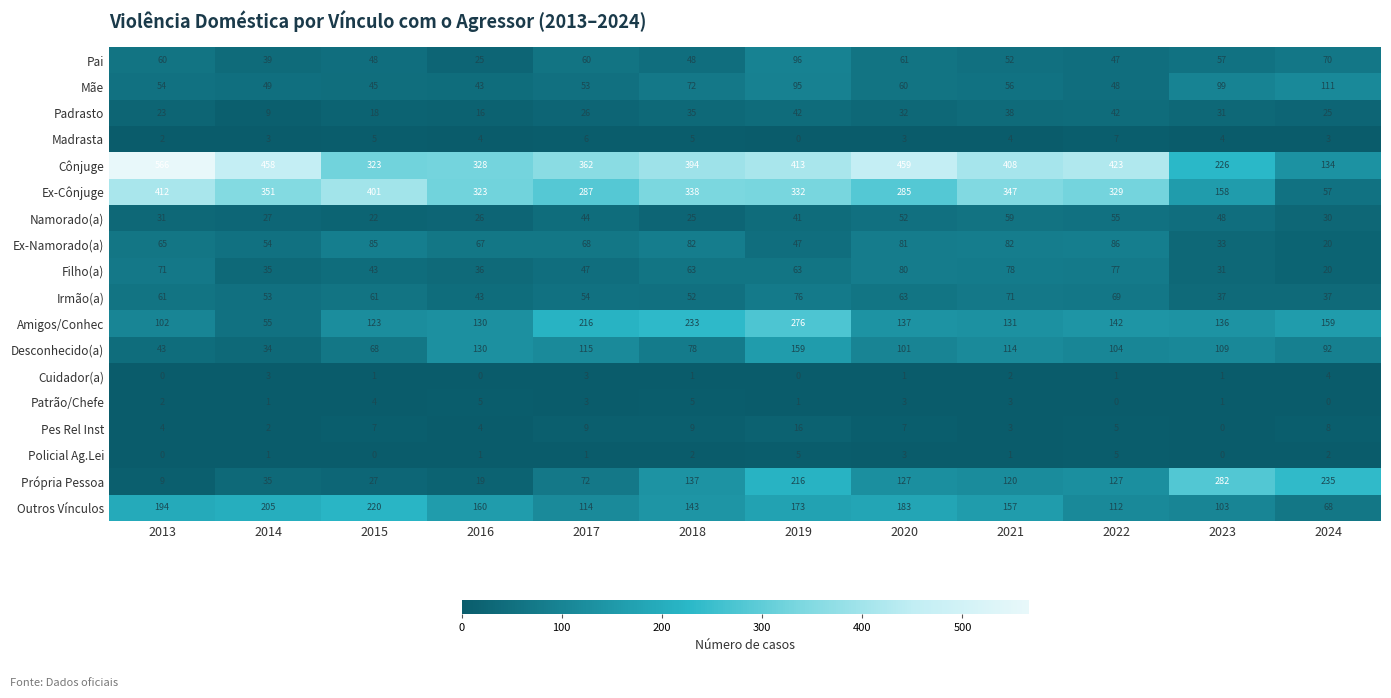

At which category does the chart reach its peak across all series?

2013